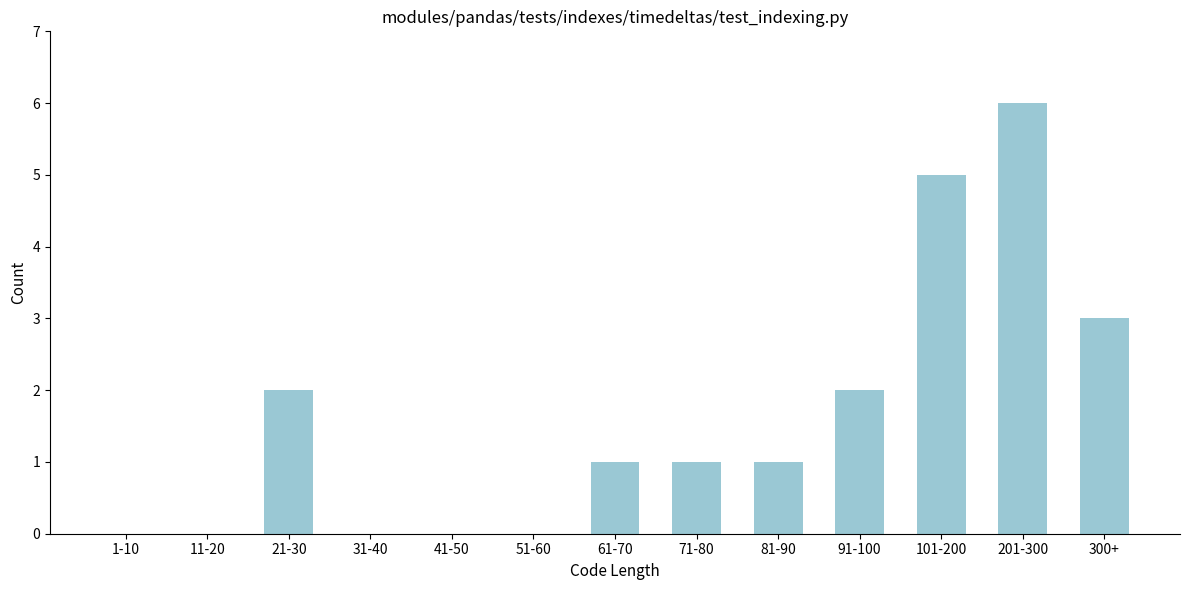

Reading right to left, list all the values displayed in this chart.

300+=3	201-300=6	101-200=5	91-100=2	81-90=1	71-80=1	61-70=1	51-60=0	41-50=0	31-40=0	21-30=2	11-20=0	1-10=0